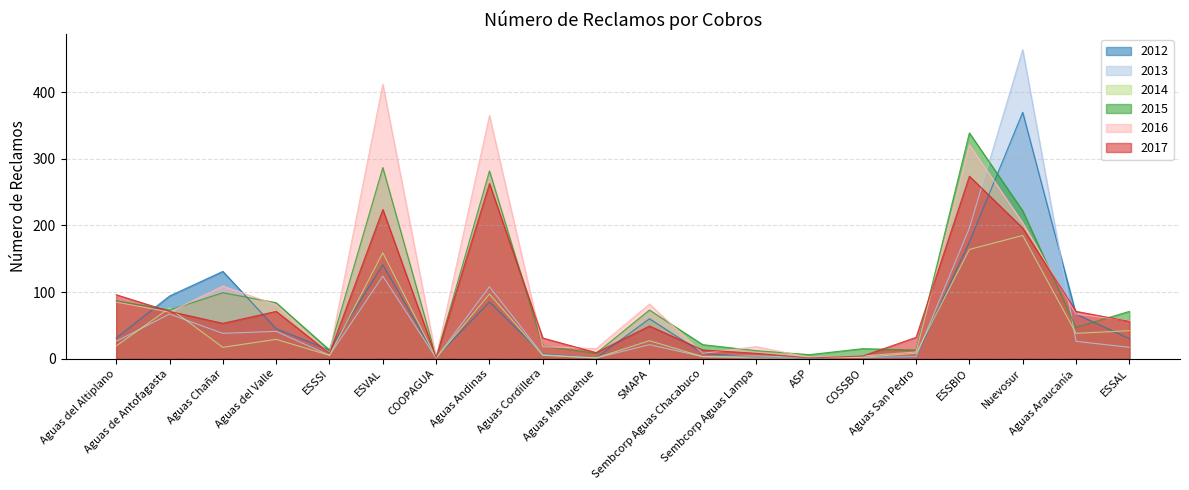

How many values in the 2017 series are below 53?

10